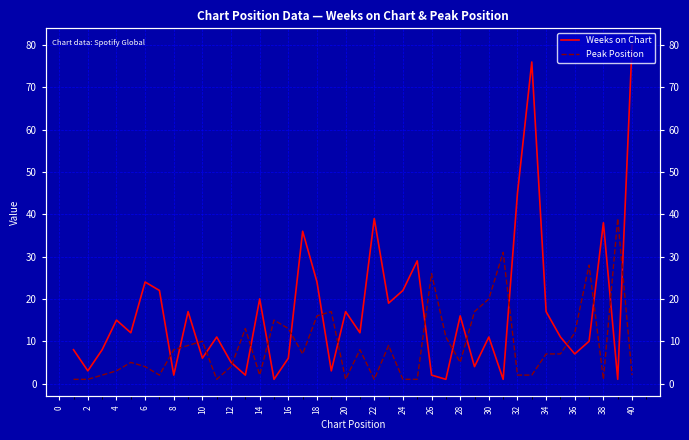

What are all the series names shown in the legend?

Weeks on Chart, Peak Position